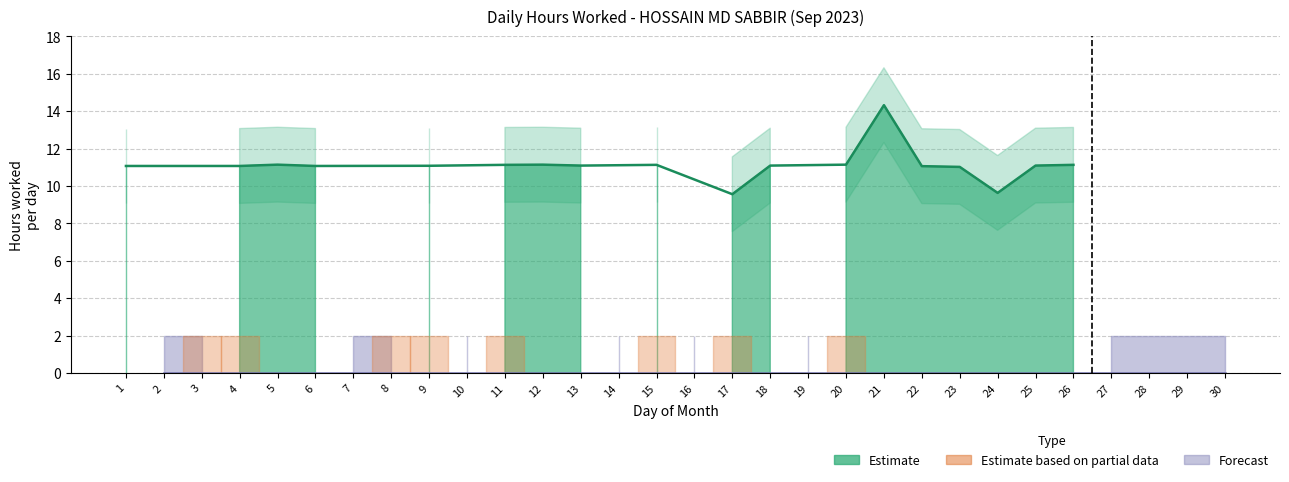

What is the maximum value for Hours Worked?

14.3